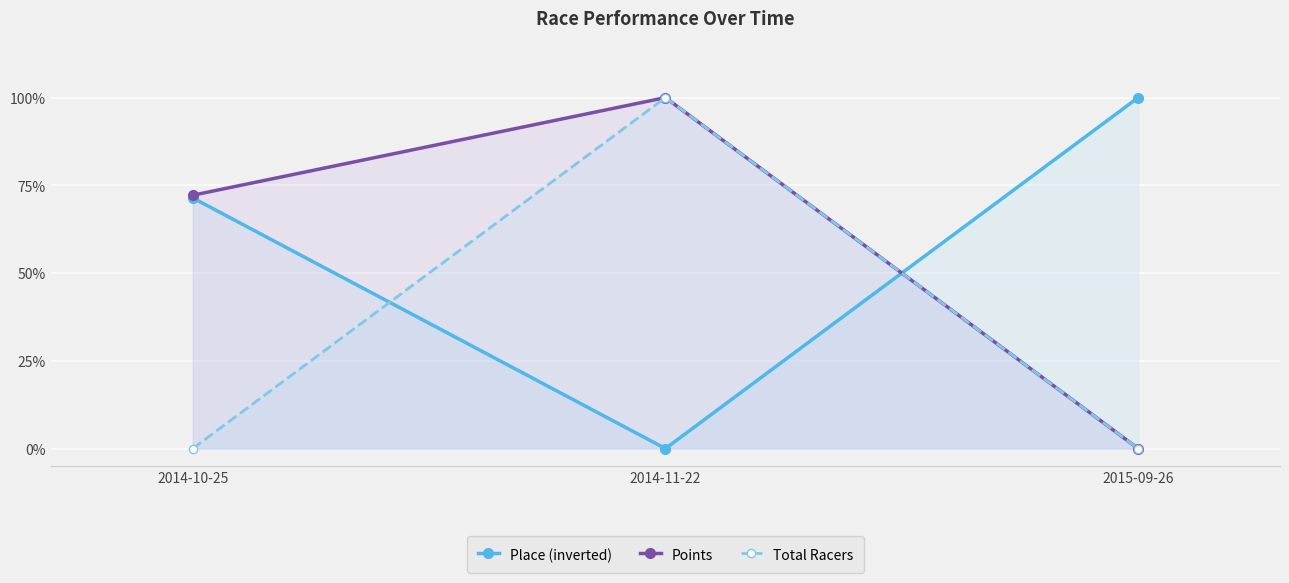

How many data points does each series have?

3